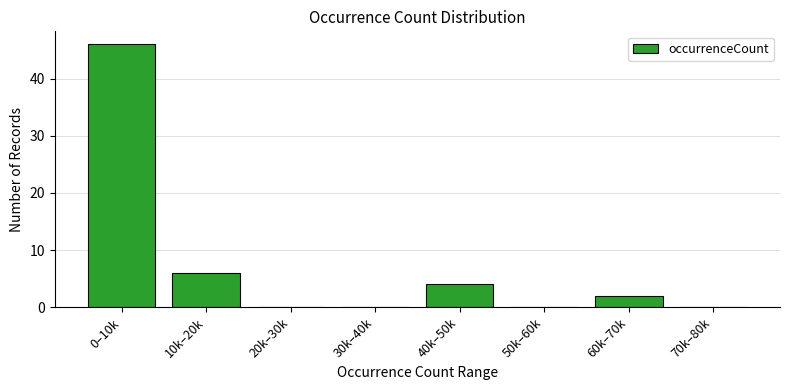

Reading left to right, list all the values displayed in this chart.

0–10k=46	10k–20k=6	20k–30k=0	30k–40k=0	40k–50k=4	50k–60k=0	60k–70k=2	70k–80k=0